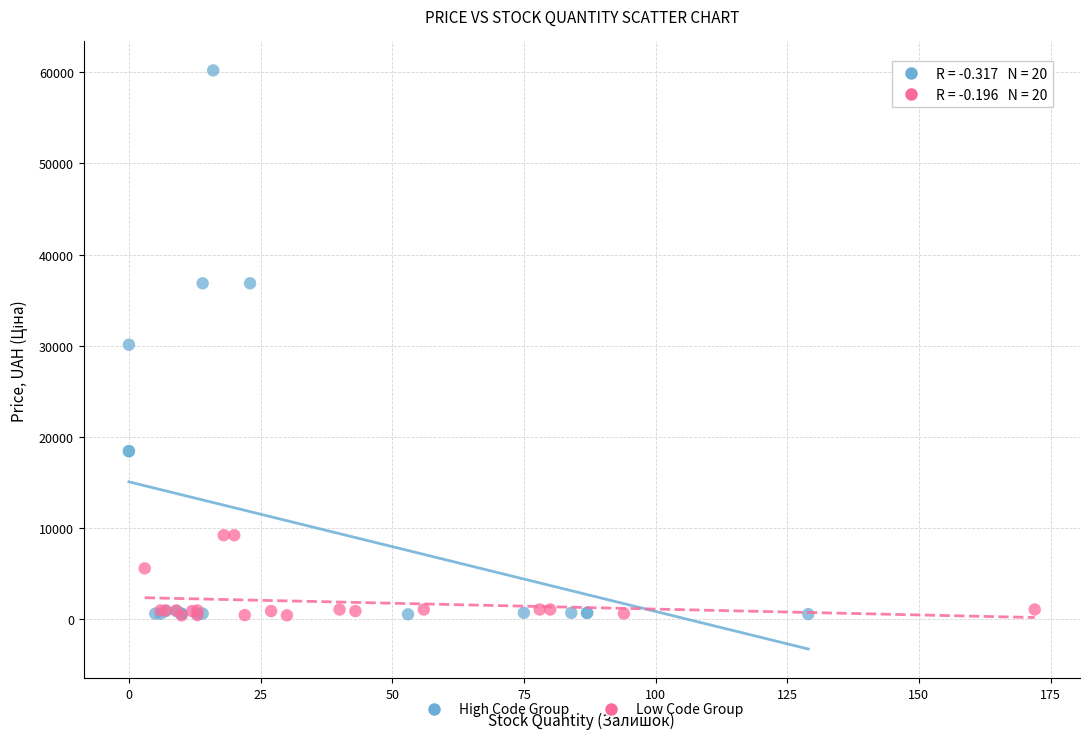

Which series contains the highest Y value?

High Code Group